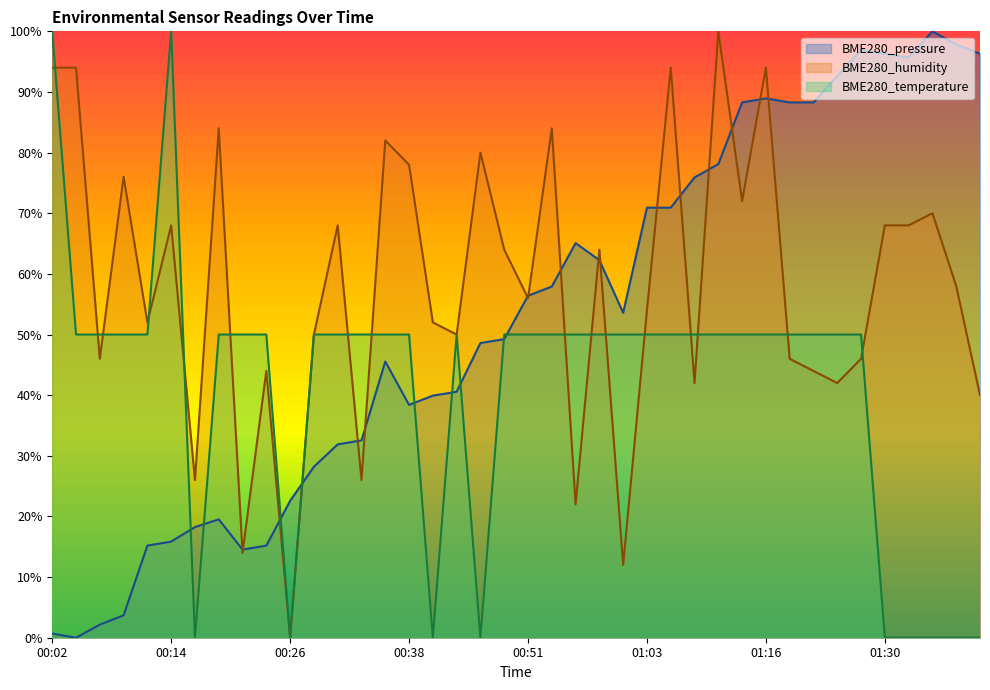

Where does the BME280_pressure series first go above 53?

00:51